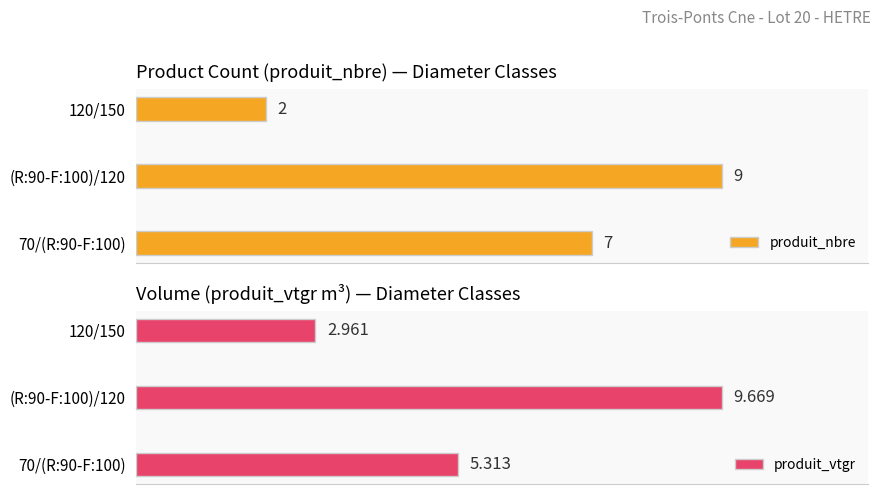

Count the number of data series in this chart.

2